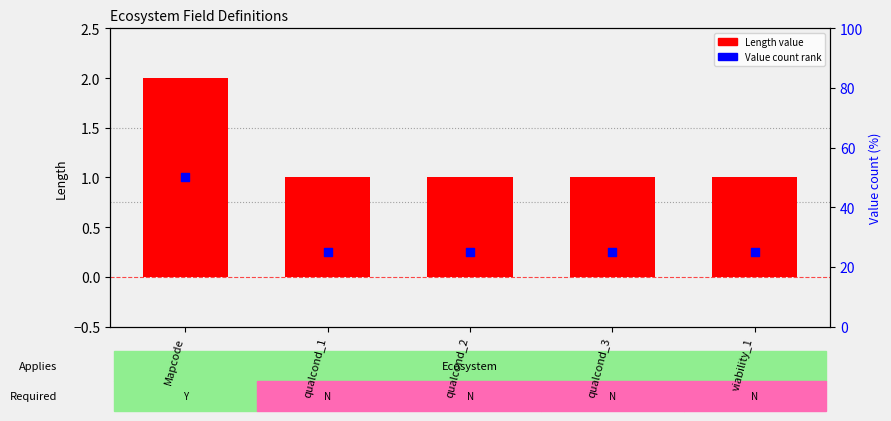

At which category is the sum across all series the highest?

Mapcode